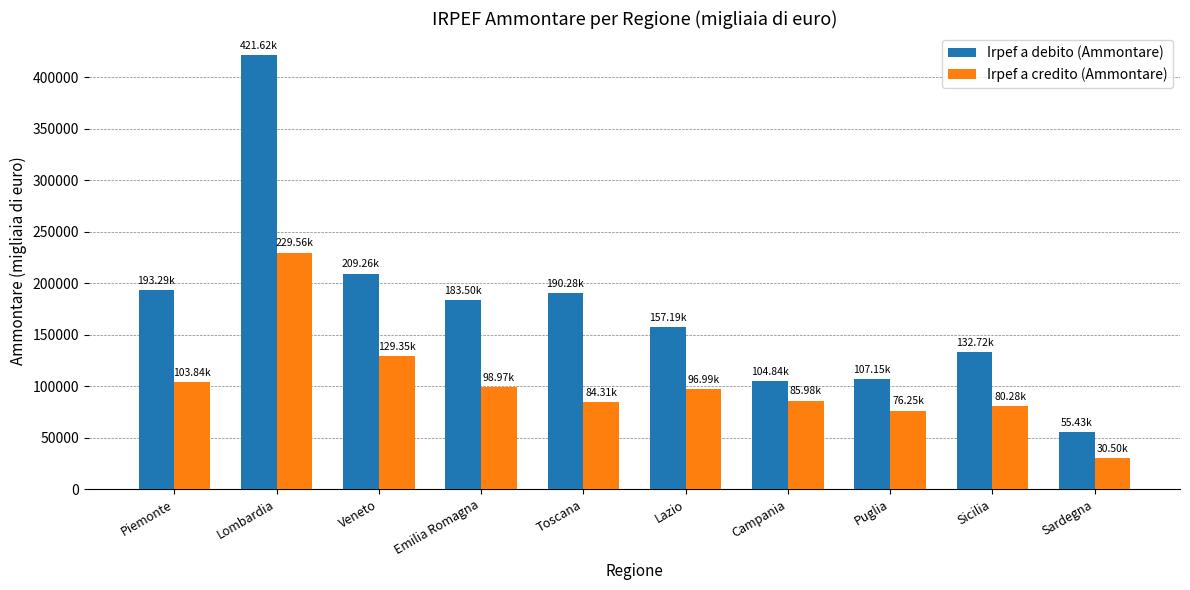

What position from the right is Campania?

4